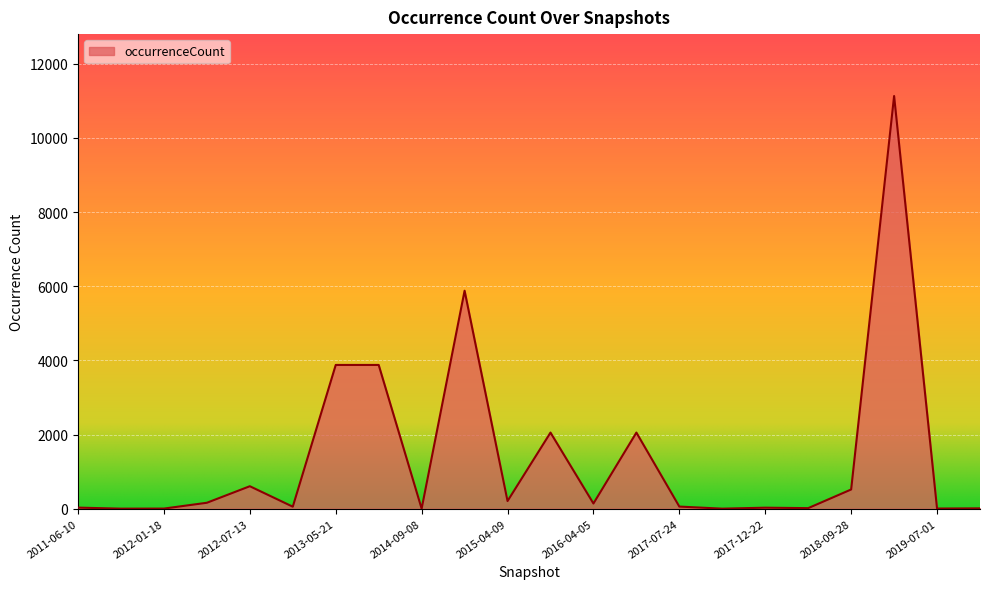

What is the average value?

1395